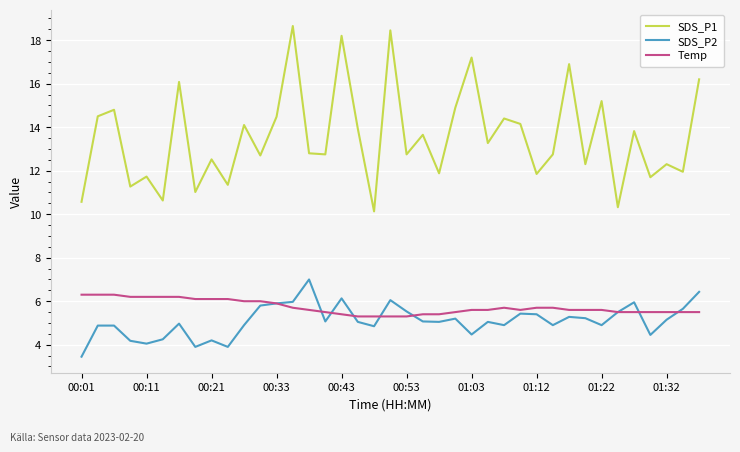

What is the minimum value for SDS_P1?

10.1